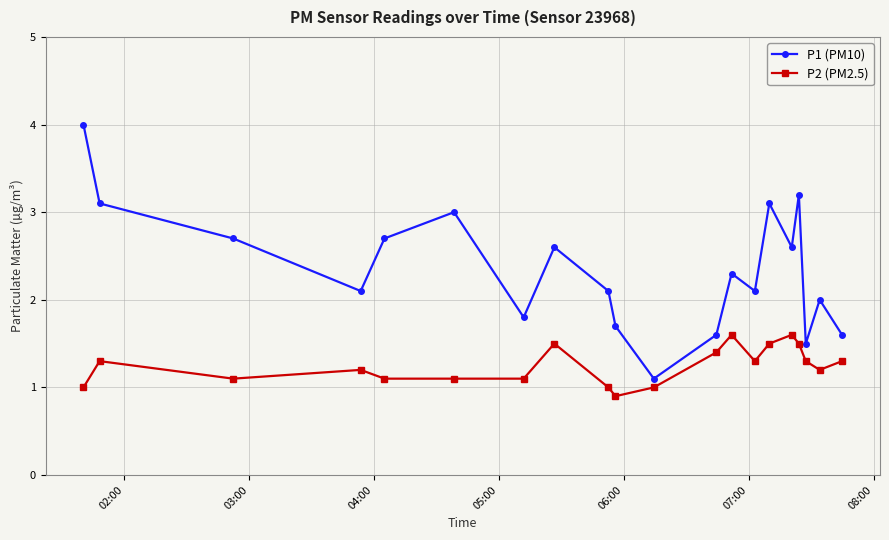

Which series has the largest range (max minus min)?

P1 (PM10)